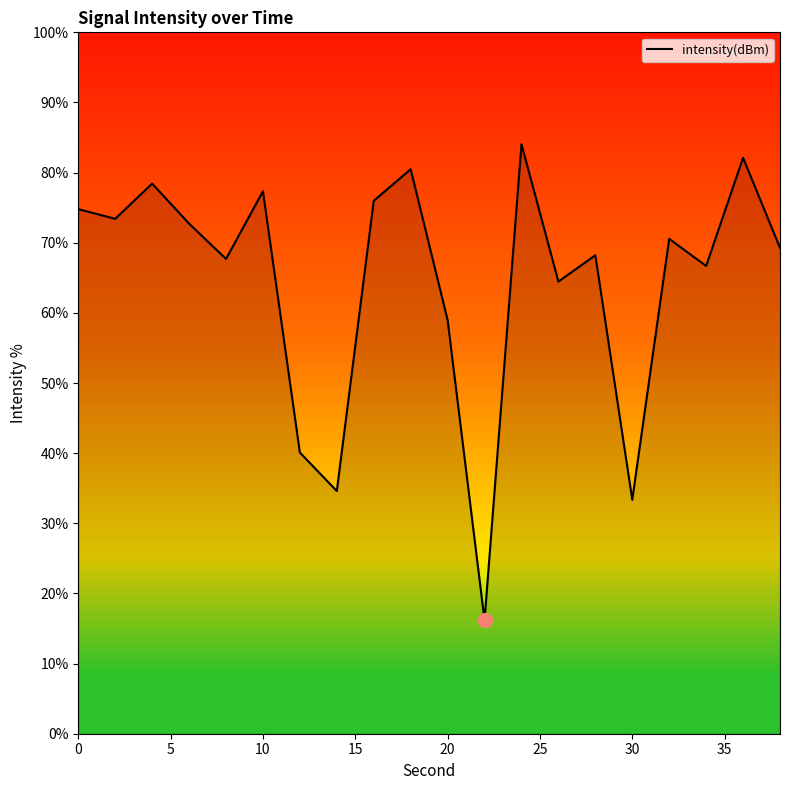

What is the average value?

64.5